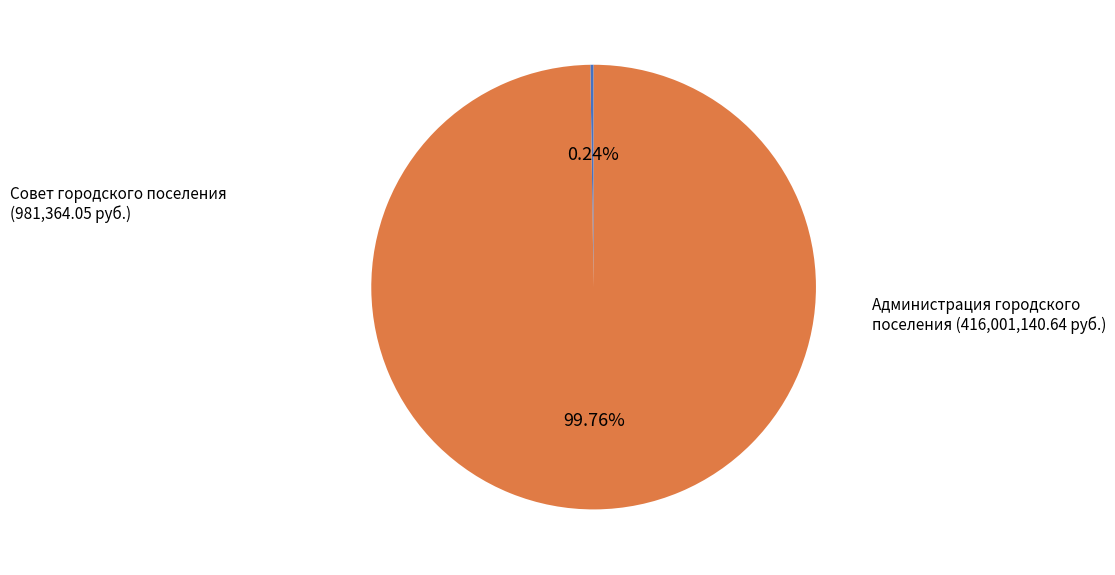

Does any single category account for the majority?

Yes